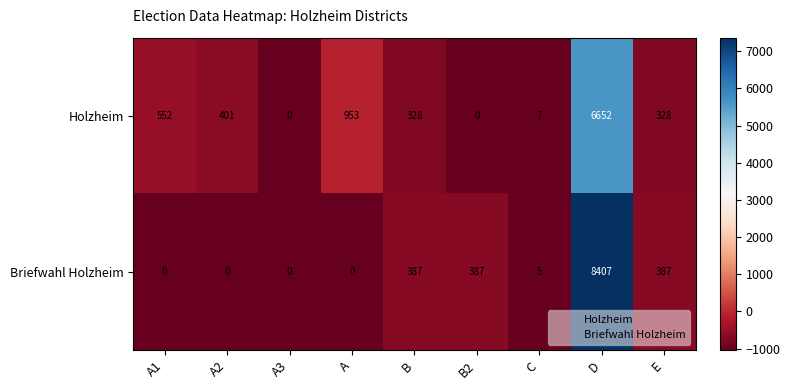

What is the total value across all series at A3?

0